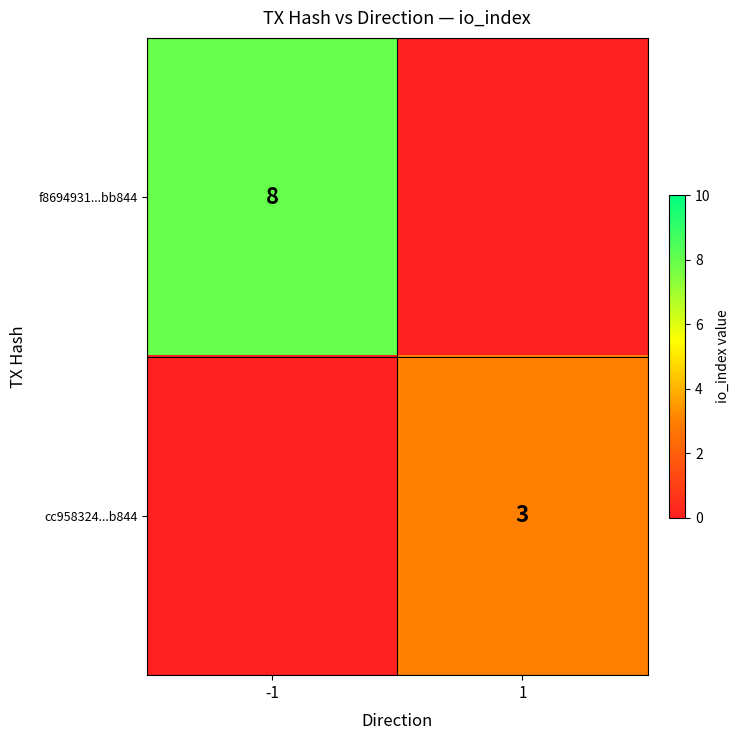

The f8694931...bb844 series shows 14 at -1. True or false?

False